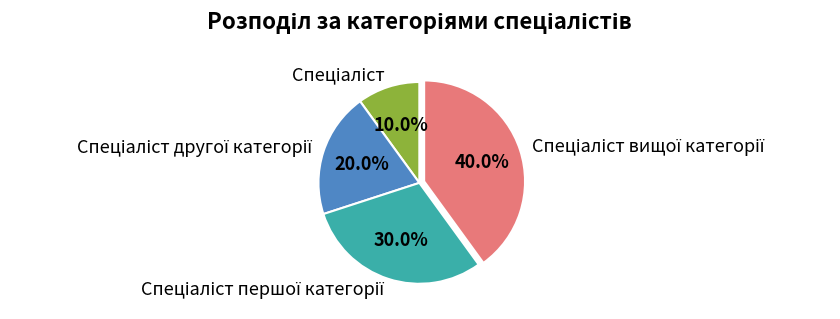

Does any single category account for the majority?

No